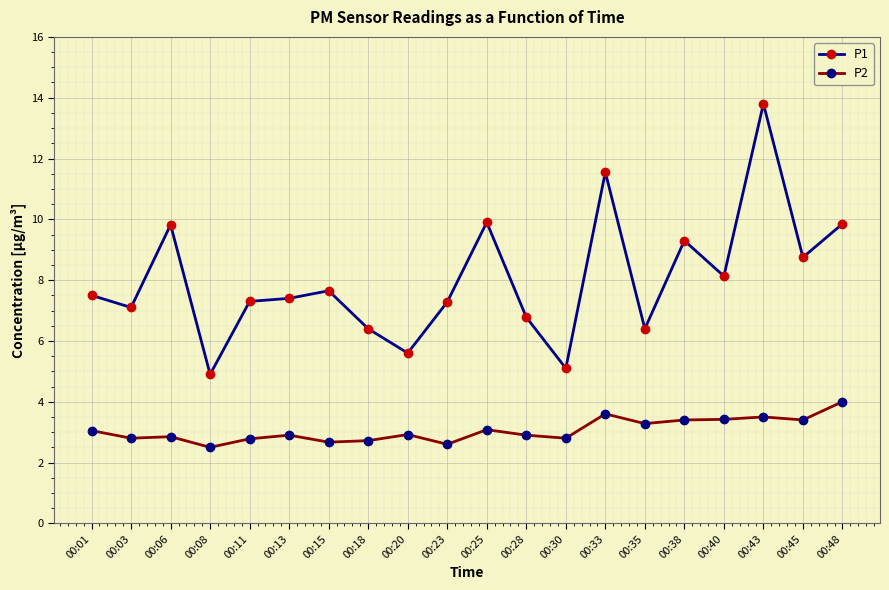

True or false: P1 has more than 2 interior local peaks.

True